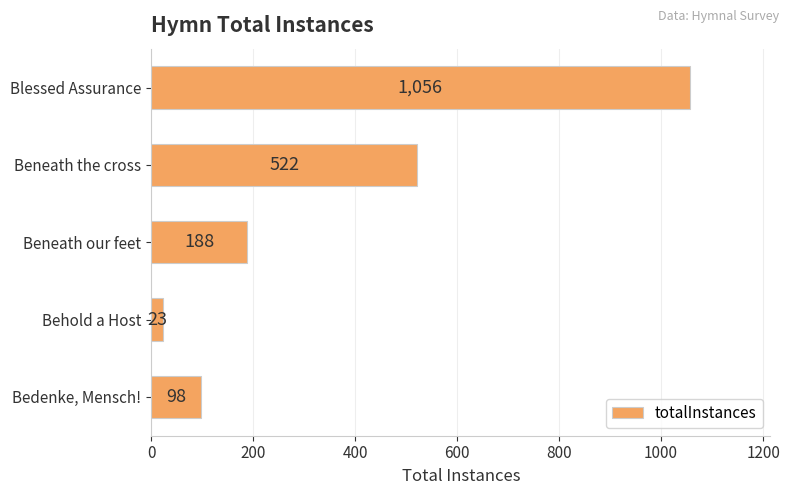

How many distinct data groups are displayed?

1